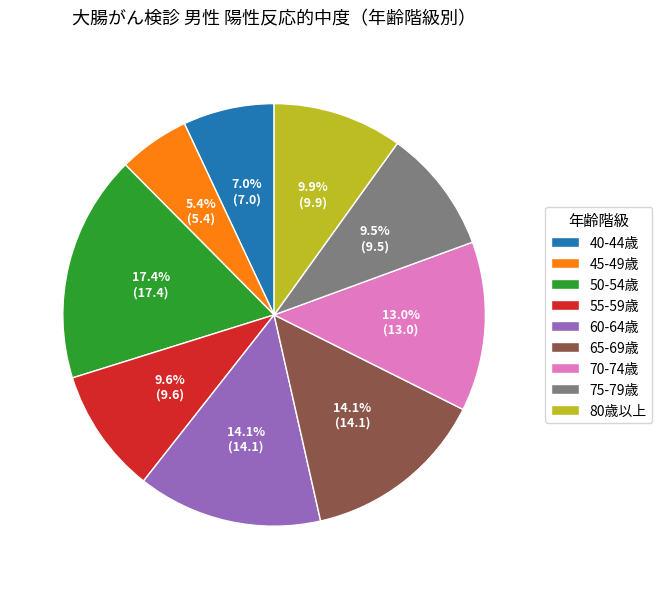

Which slice is the largest?

50-54歳